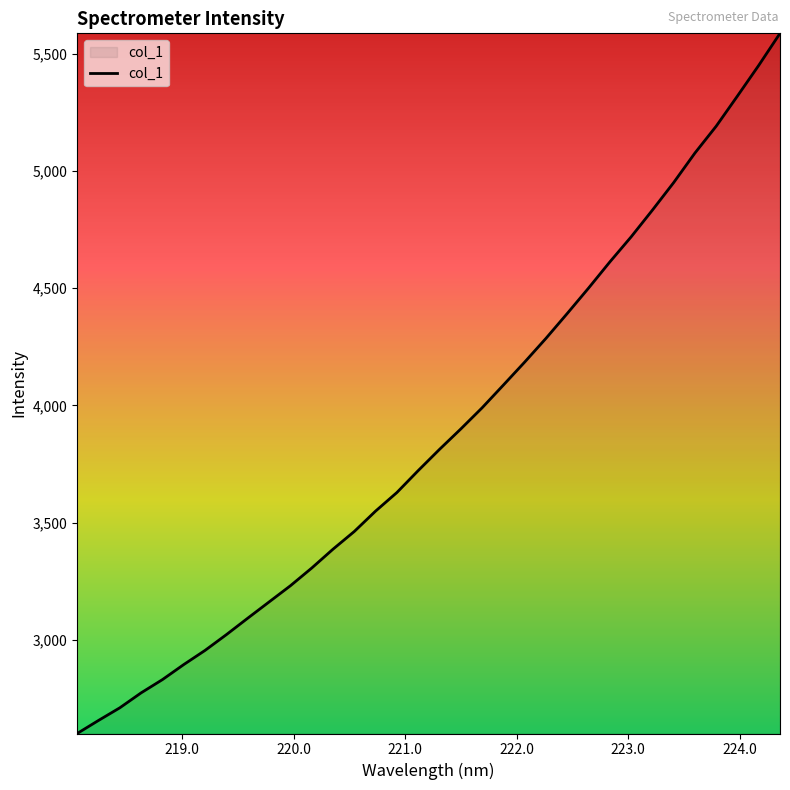

True or false: there are more than 0 points higher than both neighbors.

False